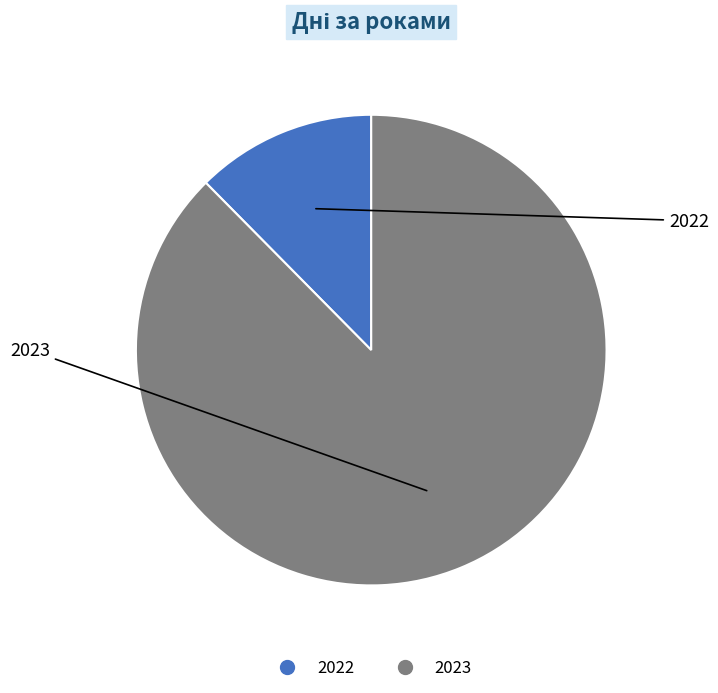

Is there any slice that represents more than half of the pie?

Yes